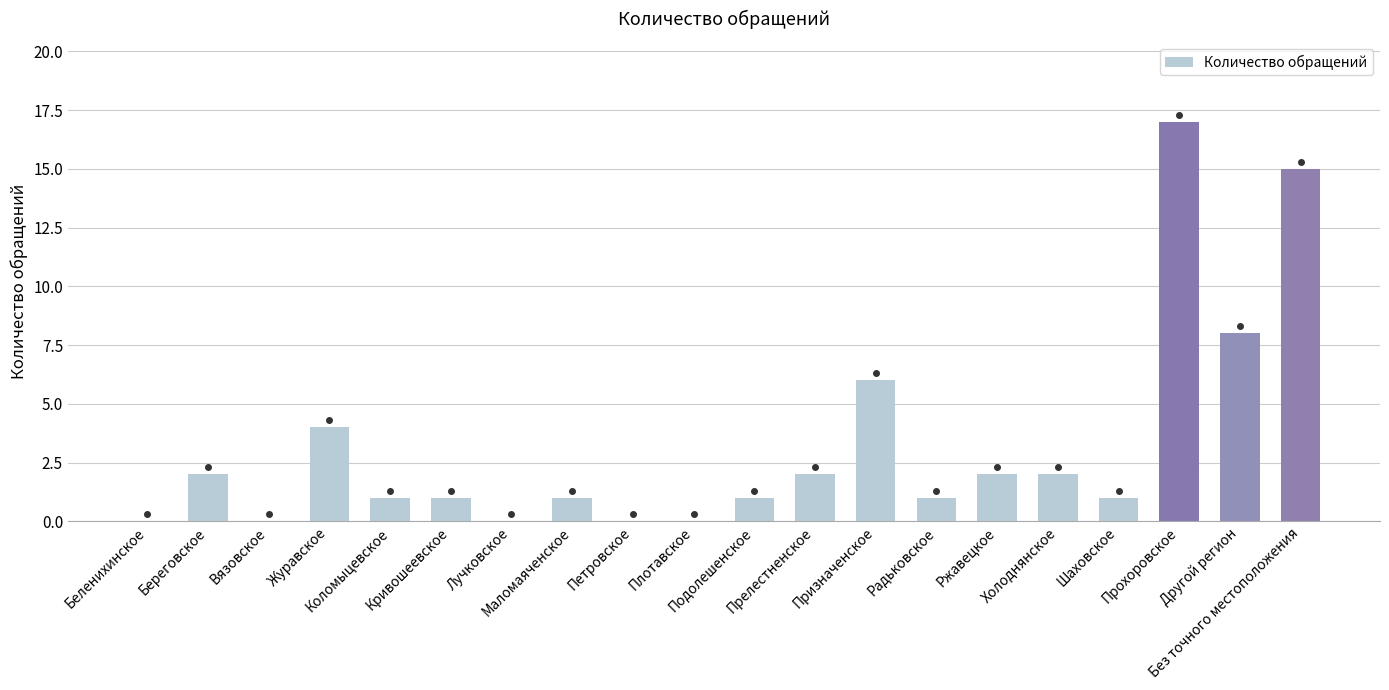

How many data points does each series have?

20